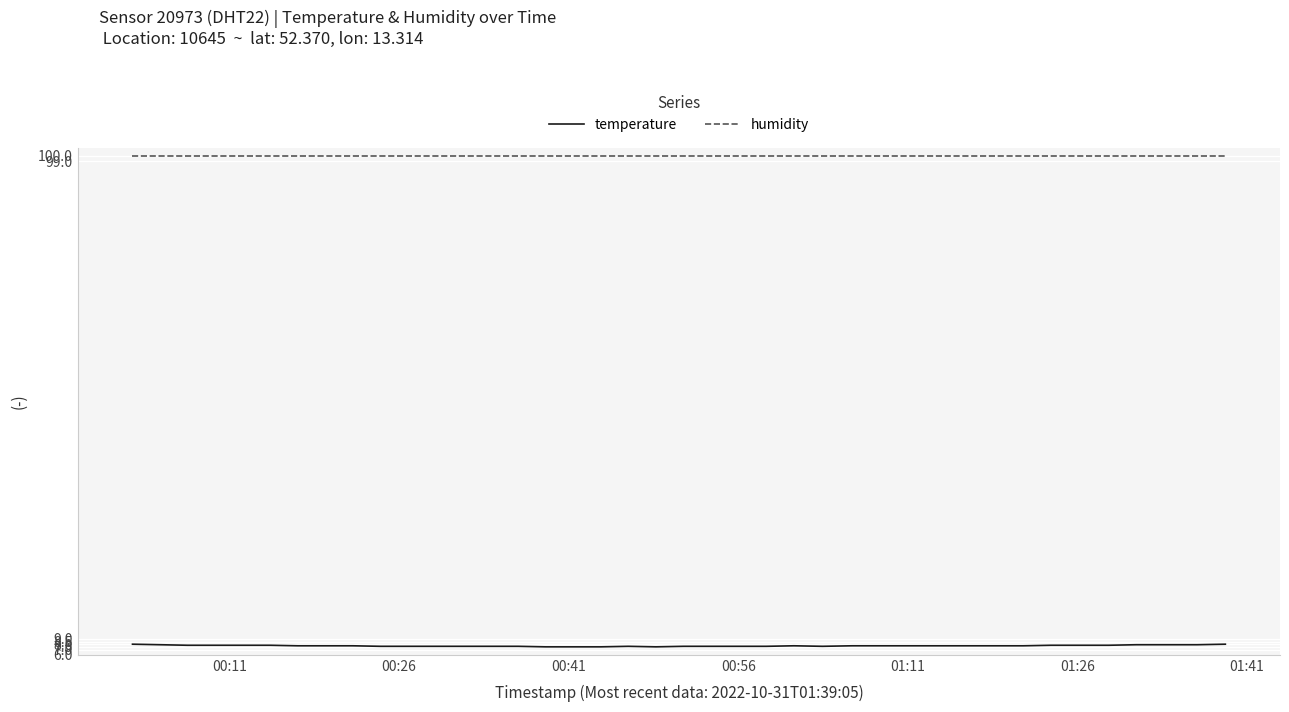

What are all the series names shown in the legend?

temperature, humidity